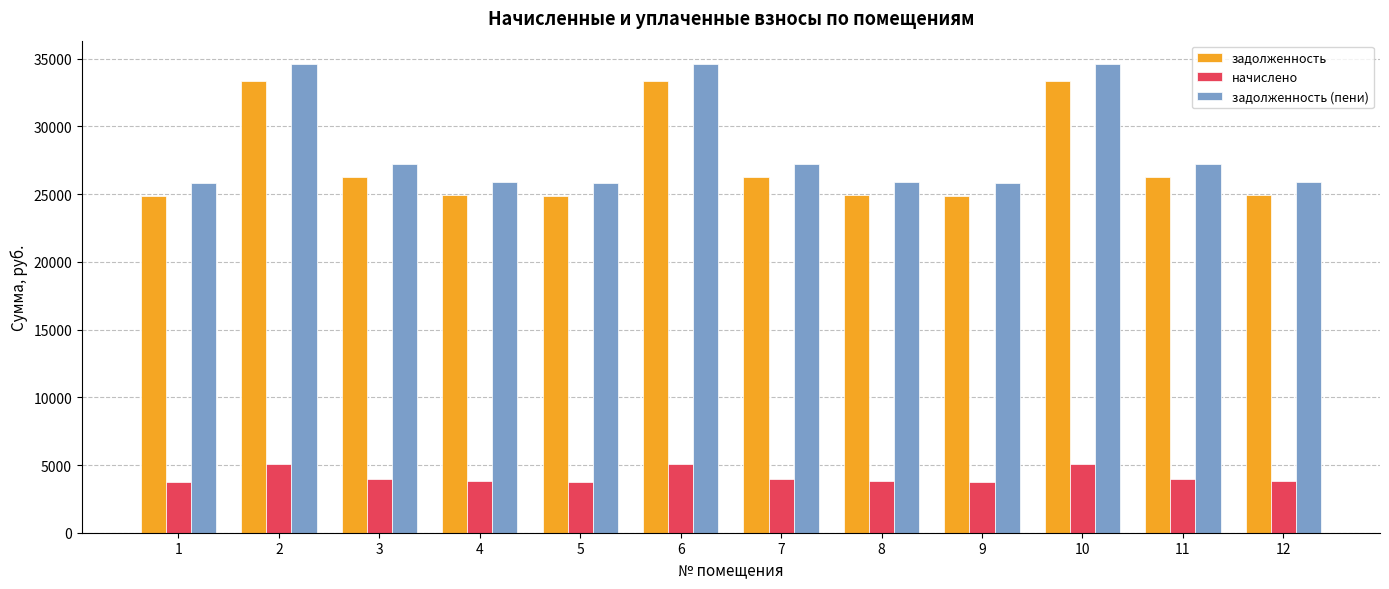

What is the total value across all series at 11?

57447.4